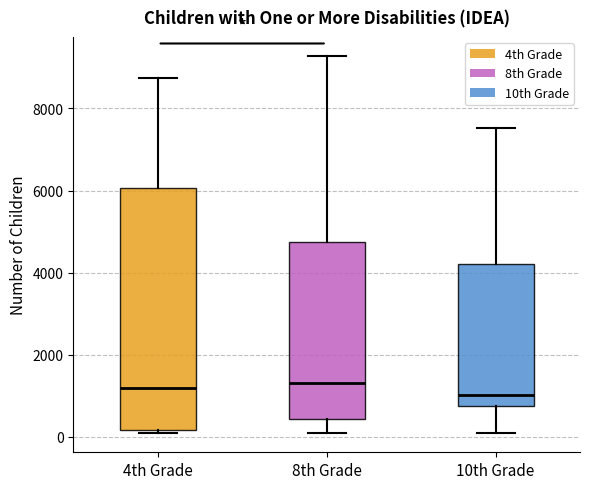

Reading left to right, read every box against the y-axis: the position of its median line, the range the box covers, and the ends of its whiskers. The values are not printed on the chart, so give them approximately, as read against the axis.

4th Grade: median 1200, box 200 to 6000, whiskers 0 to 8800
8th Grade: median 1200, box 400 to 4800, whiskers 0 to 9200
10th Grade: median 1000, box 800 to 4200, whiskers 0 to 7600